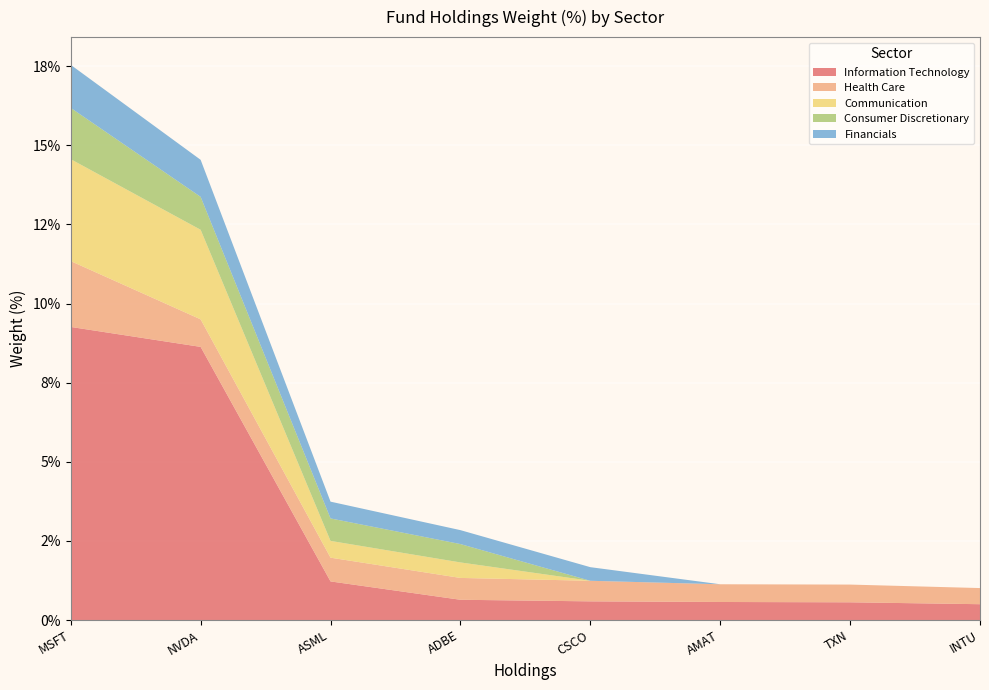

Reading right to left, what are all the values shown in this chart?

Information Technology: INTU=0.5	TXN=0.6	AMAT=0.6	CSCO=0.6	ADBE=0.6	ASML=1.2	NVDA=8.6	MSFT=9.3
Health Care: INTU=0.5	TXN=0.6	AMAT=0.6	CSCO=0.7	ADBE=0.7	ASML=0.8	NVDA=0.9	MSFT=2.1
Communication: INTU=0.0	TXN=0.0	AMAT=0.0	CSCO=0.0	ADBE=0.5	ASML=0.5	NVDA=2.8	MSFT=3.2
Consumer Discretionary: INTU=0.0	TXN=0.0	AMAT=0.0	CSCO=0.0	ADBE=0.6	ASML=0.7	NVDA=1.0	MSFT=1.6
Financials: INTU=0.0	TXN=0.0	AMAT=0.0	CSCO=0.4	ADBE=0.4	ASML=0.5	NVDA=1.2	MSFT=1.4